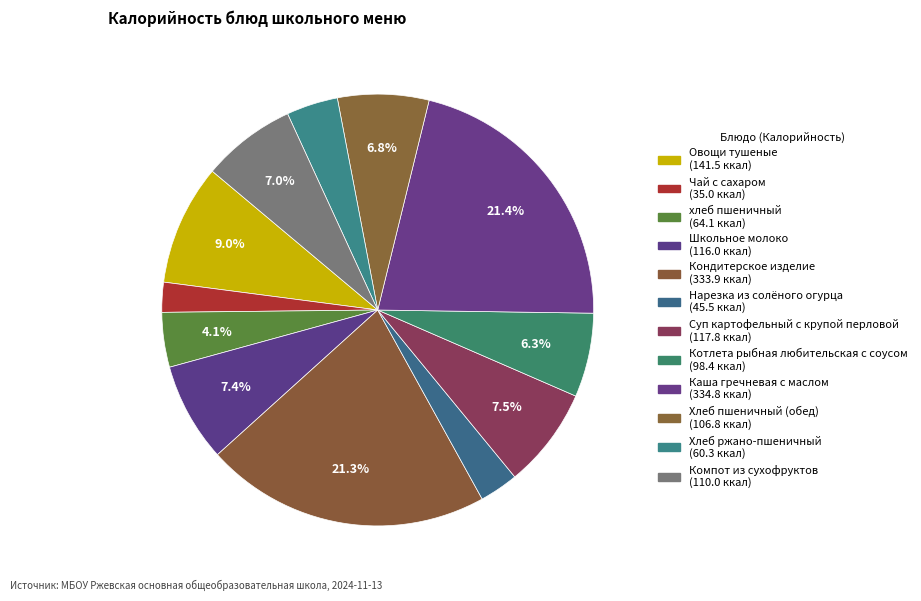

Count the number of slices in the pie.

12